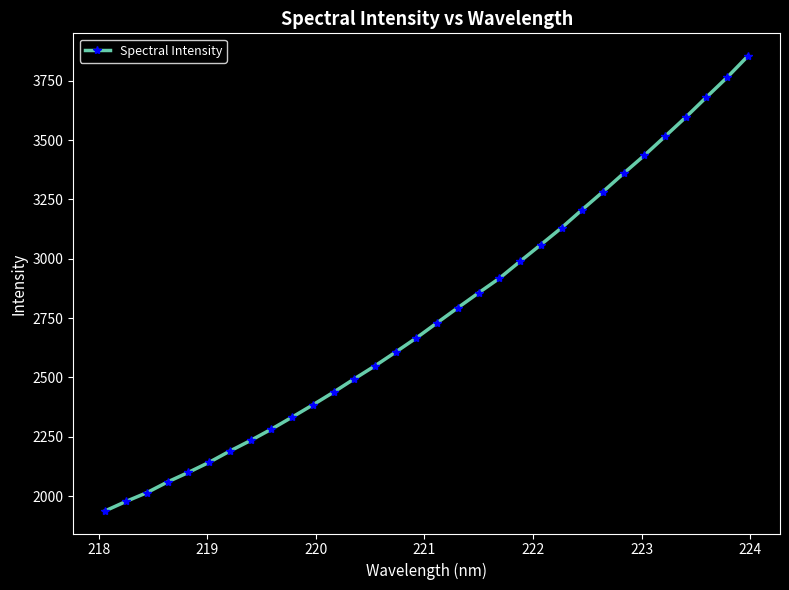

What is the value of the 19th point from the left?

2856.5